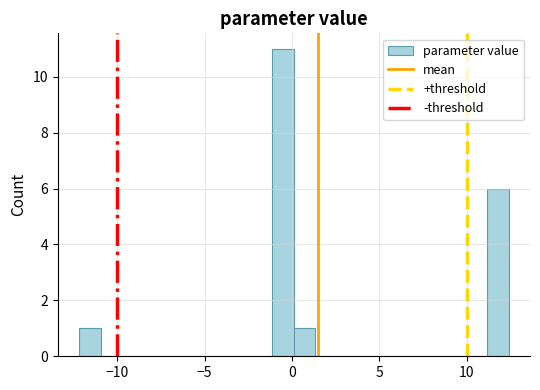

Read against the x-axis, roughly where is the centre of the tallest bar?

-0.5